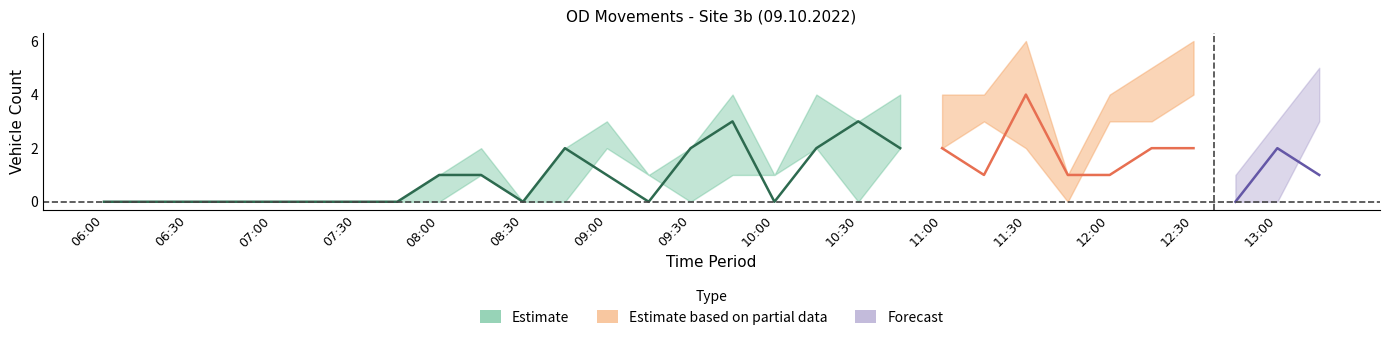

The inbound series shows -2 at 14. True or false?

False